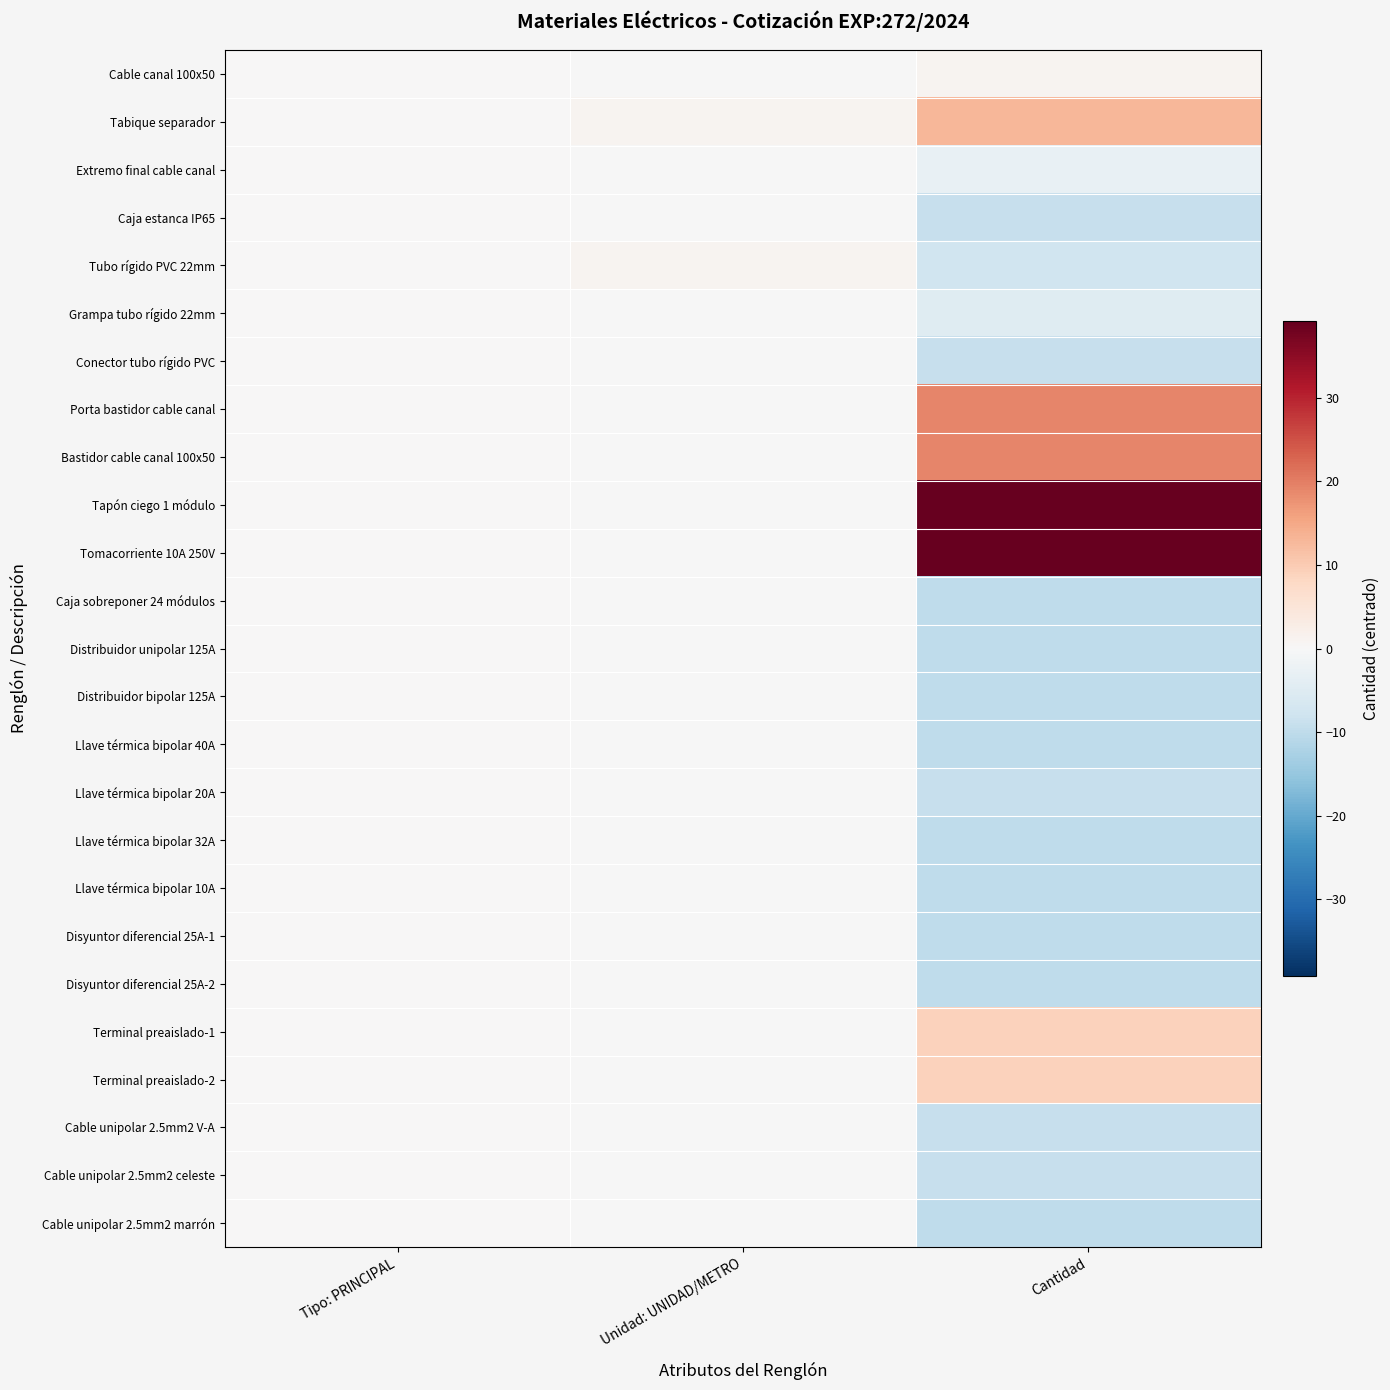

Reading left to right, list all the values displayed in this chart.

Cable canal 100x50: Tipo: PRINCIPAL=0.0	Unidad: UNIDAD/METRO=-0.1	Cantidad=1.1
Tabique separador: Tipo: PRINCIPAL=0.0	Unidad: UNIDAD/METRO=0.9	Cantidad=13.1
Extremo final cable canal: Tipo: PRINCIPAL=0.0	Unidad: UNIDAD/METRO=-0.1	Cantidad=-2.9
Caja estanca IP65: Tipo: PRINCIPAL=0.0	Unidad: UNIDAD/METRO=-0.1	Cantidad=-8.9
Tubo rígido PVC 22mm: Tipo: PRINCIPAL=0.0	Unidad: UNIDAD/METRO=0.9	Cantidad=-7.9
Grampa tubo rígido 22mm: Tipo: PRINCIPAL=0.0	Unidad: UNIDAD/METRO=-0.1	Cantidad=-4.9
Conector tubo rígido PVC: Tipo: PRINCIPAL=0.0	Unidad: UNIDAD/METRO=-0.1	Cantidad=-8.9
Porta bastidor cable canal: Tipo: PRINCIPAL=0.0	Unidad: UNIDAD/METRO=-0.1	Cantidad=19.1
Bastidor cable canal 100x50: Tipo: PRINCIPAL=0.0	Unidad: UNIDAD/METRO=-0.1	Cantidad=19.1
Tapón ciego 1 módulo: Tipo: PRINCIPAL=0.0	Unidad: UNIDAD/METRO=-0.1	Cantidad=39.1
Tomacorriente 10A 250V: Tipo: PRINCIPAL=0.0	Unidad: UNIDAD/METRO=-0.1	Cantidad=39.1
Caja sobreponer 24 módulos: Tipo: PRINCIPAL=0.0	Unidad: UNIDAD/METRO=-0.1	Cantidad=-9.9
Distribuidor unipolar 125A: Tipo: PRINCIPAL=0.0	Unidad: UNIDAD/METRO=-0.1	Cantidad=-9.9
Distribuidor bipolar 125A: Tipo: PRINCIPAL=0.0	Unidad: UNIDAD/METRO=-0.1	Cantidad=-9.9
Llave térmica bipolar 40A: Tipo: PRINCIPAL=0.0	Unidad: UNIDAD/METRO=-0.1	Cantidad=-9.9
Llave térmica bipolar 20A: Tipo: PRINCIPAL=0.0	Unidad: UNIDAD/METRO=-0.1	Cantidad=-8.9
Llave térmica bipolar 32A: Tipo: PRINCIPAL=0.0	Unidad: UNIDAD/METRO=-0.1	Cantidad=-9.9
Llave térmica bipolar 10A: Tipo: PRINCIPAL=0.0	Unidad: UNIDAD/METRO=-0.1	Cantidad=-9.9
Disyuntor diferencial 25A-1: Tipo: PRINCIPAL=0.0	Unidad: UNIDAD/METRO=-0.1	Cantidad=-9.9
Disyuntor diferencial 25A-2: Tipo: PRINCIPAL=0.0	Unidad: UNIDAD/METRO=-0.1	Cantidad=-9.9
Terminal preaislado-1: Tipo: PRINCIPAL=0.0	Unidad: UNIDAD/METRO=-0.1	Cantidad=9.1
Terminal preaislado-2: Tipo: PRINCIPAL=0.0	Unidad: UNIDAD/METRO=-0.1	Cantidad=9.1
Cable unipolar 2.5mm2 V-A: Tipo: PRINCIPAL=0.0	Unidad: UNIDAD/METRO=-0.1	Cantidad=-8.9
Cable unipolar 2.5mm2 celeste: Tipo: PRINCIPAL=0.0	Unidad: UNIDAD/METRO=-0.1	Cantidad=-8.9
Cable unipolar 2.5mm2 marrón: Tipo: PRINCIPAL=0.0	Unidad: UNIDAD/METRO=-0.1	Cantidad=-9.9